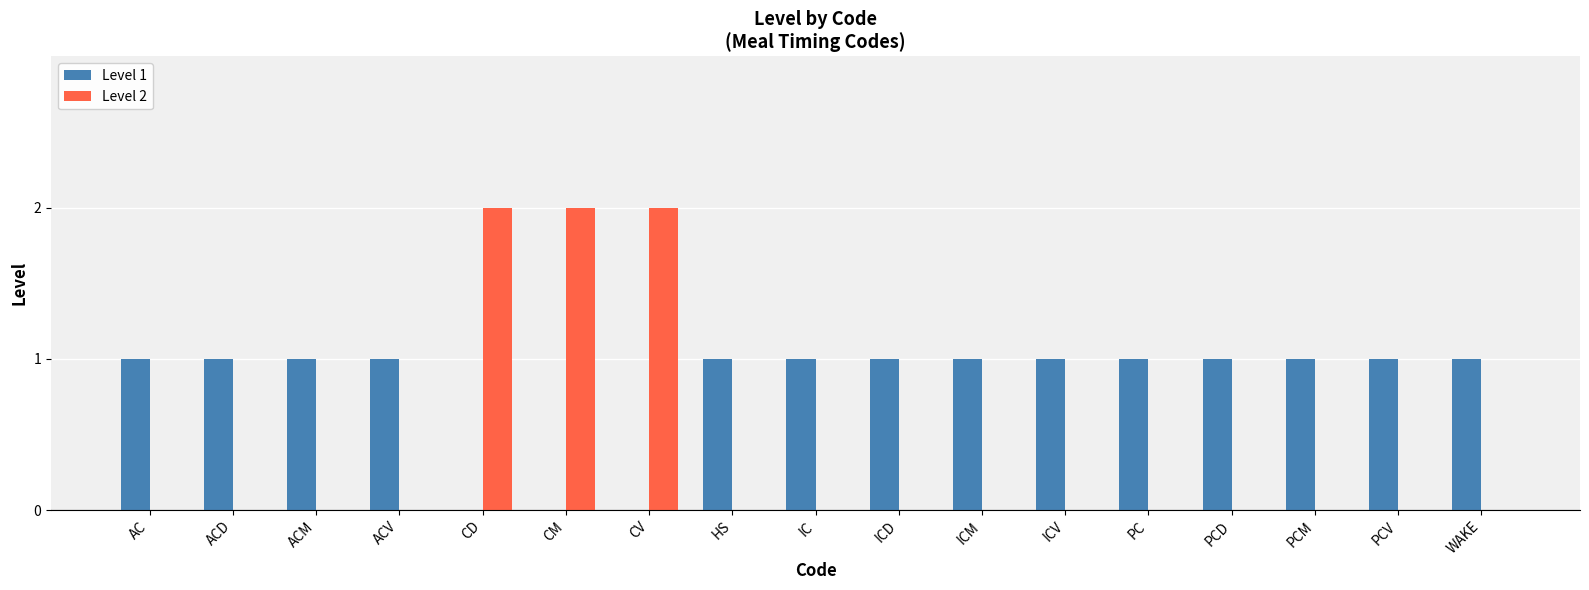

What is the total value across all series at CV?

2